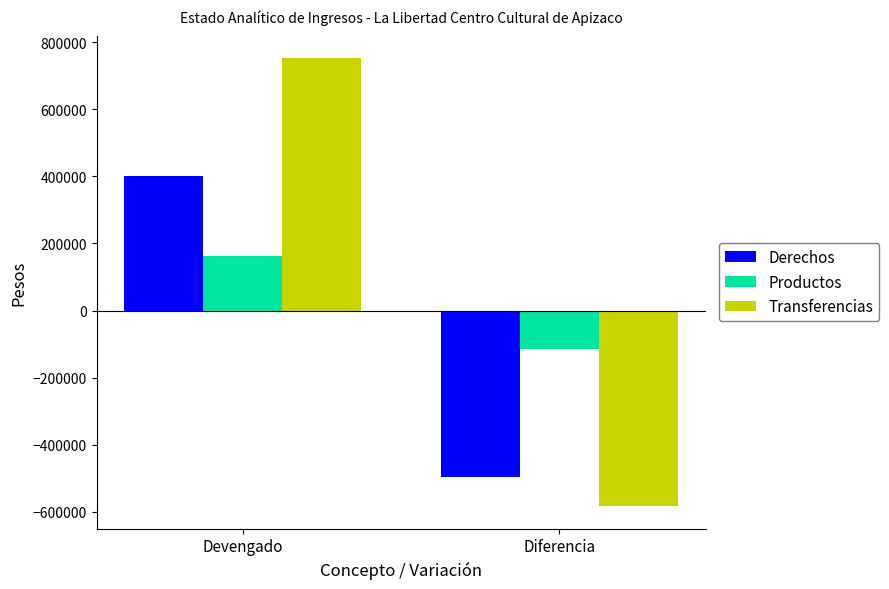

Which series has the largest range (max minus min)?

Transferencias